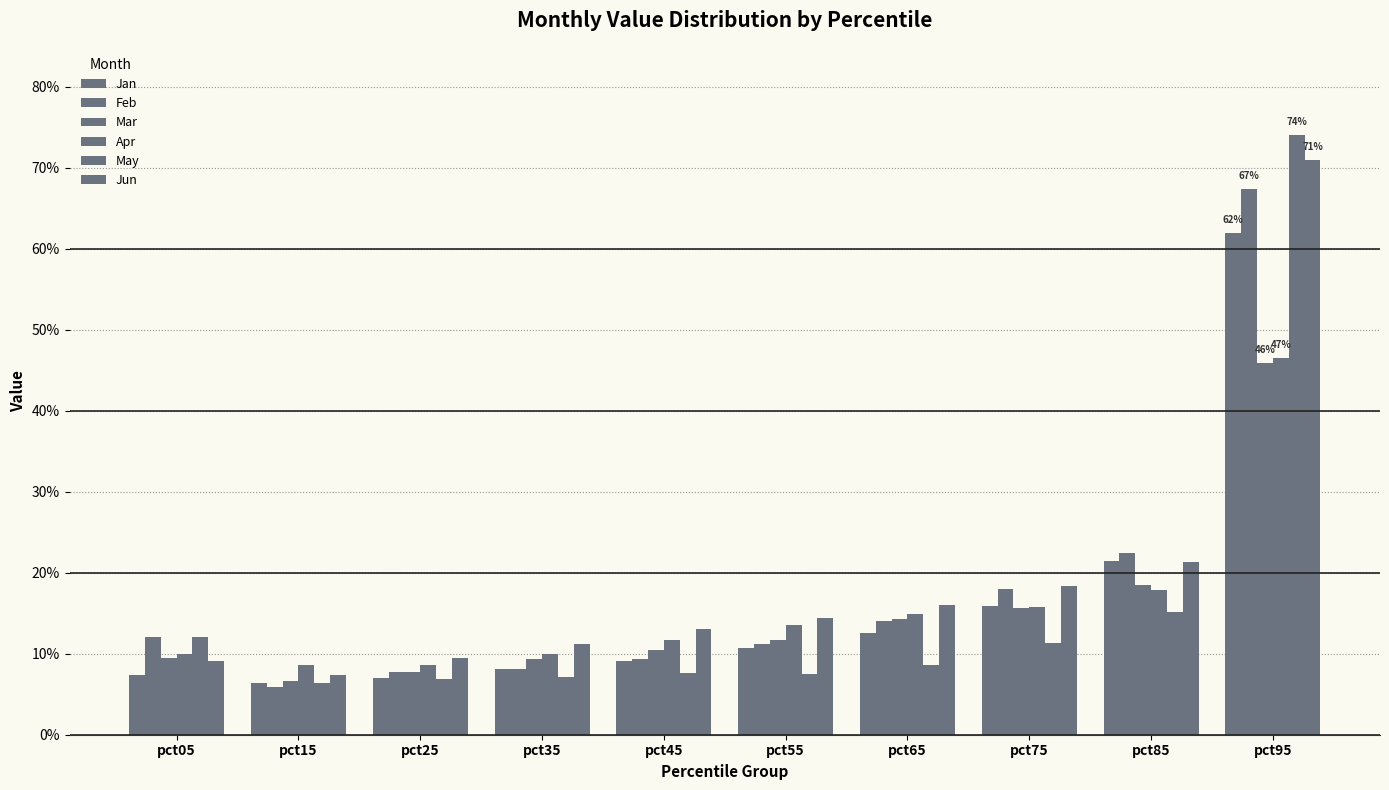

Are the bars horizontal?

No